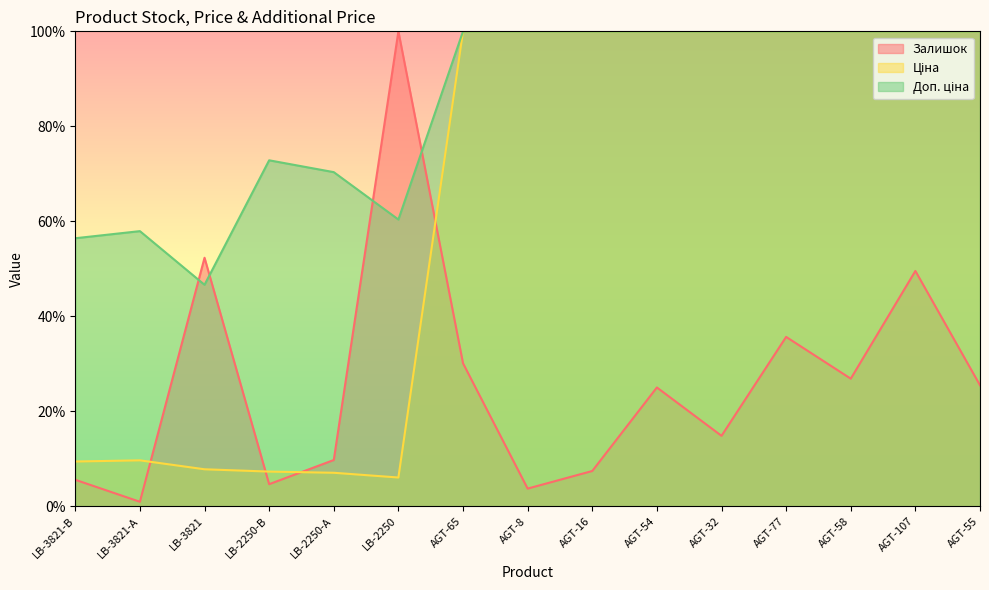

In Залишок, how many points are lower than both neighbors (excluding endpoints)?

5